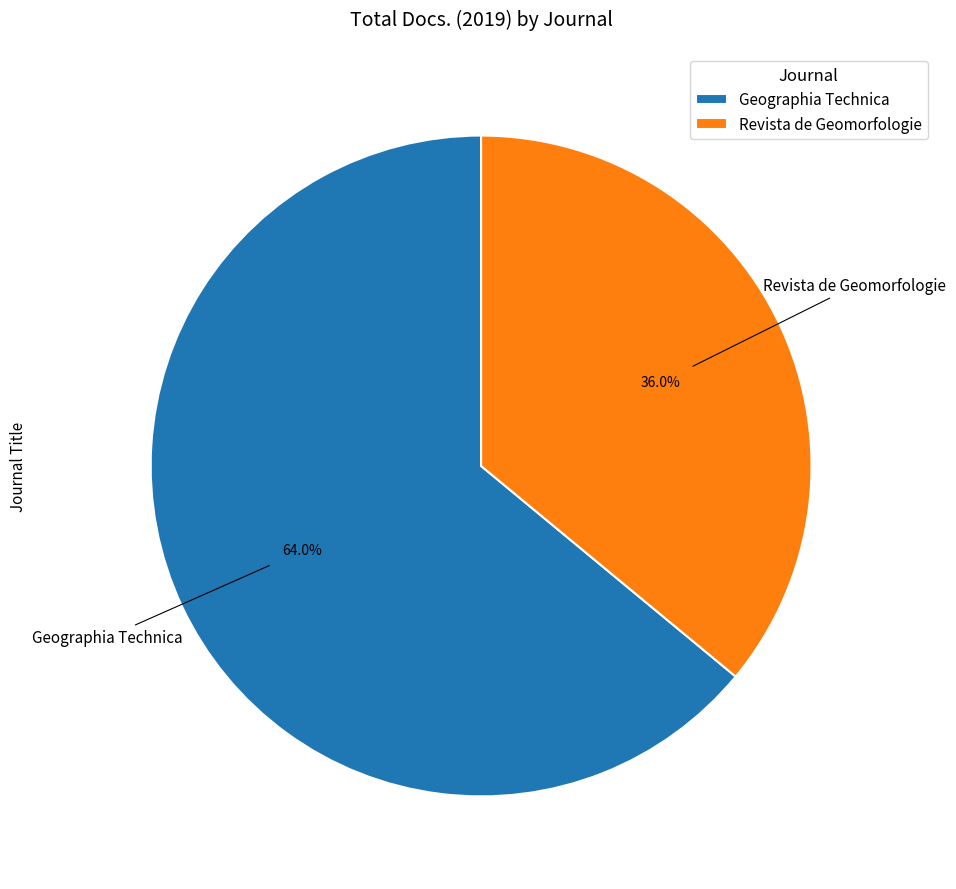

Is it true that Geographia Technica is 74% of the pie?

False